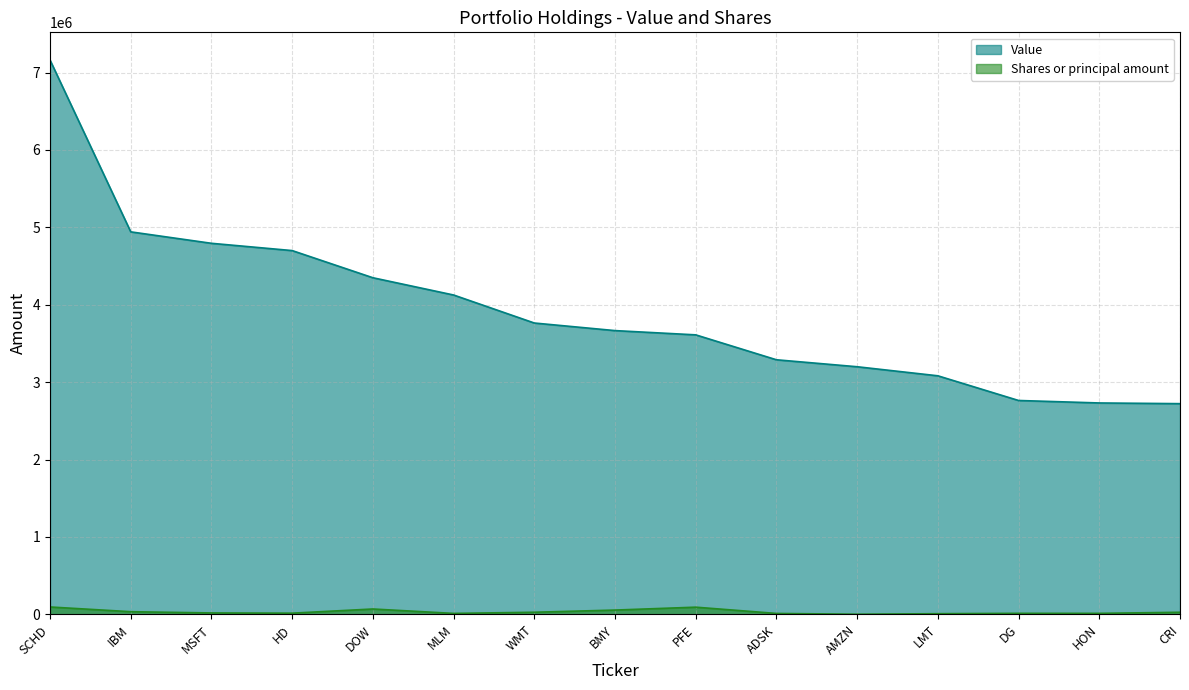

Reading left to right, what are all the values shown in this chart?

Value: 7162000	4942000	4794000	4700000	4349000	4126000	3764000	3666000	3611000	3289000	3199000	3082000	2763000	2731000	2722000
Shares or principal amount: 94705	33712	17695	14738	68720	11729	26692	54858	92208	11266	930	8147	12768	12451	26379